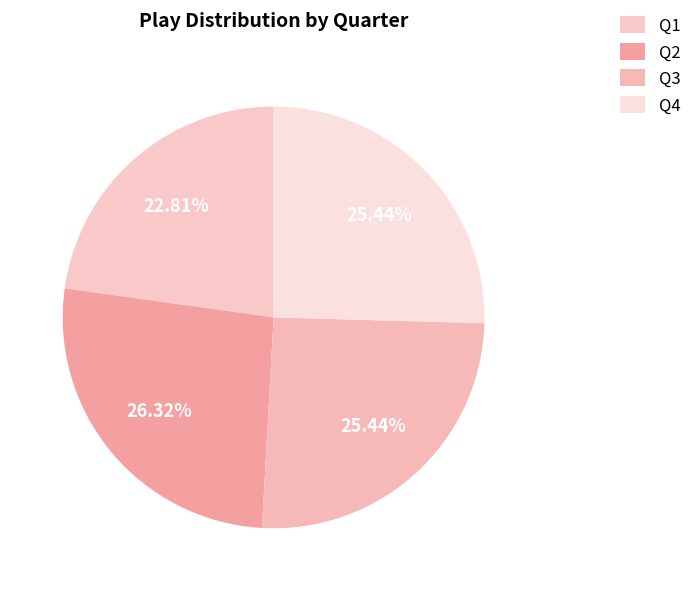

True or false: Q1 accounts for 23% of the total.

True